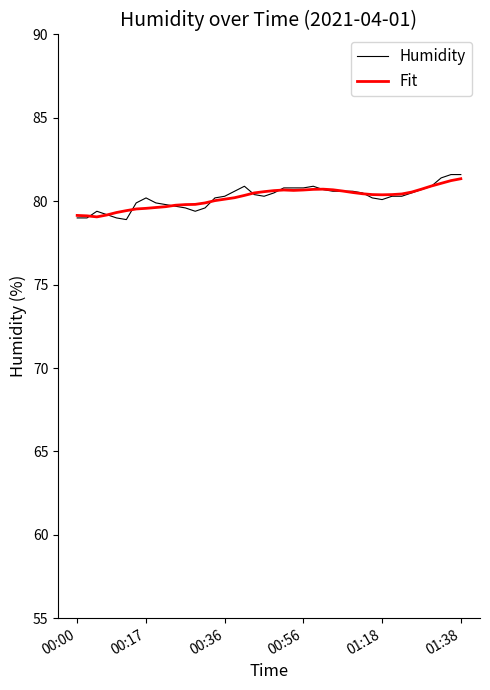

What is the greatest value displayed?

81.6